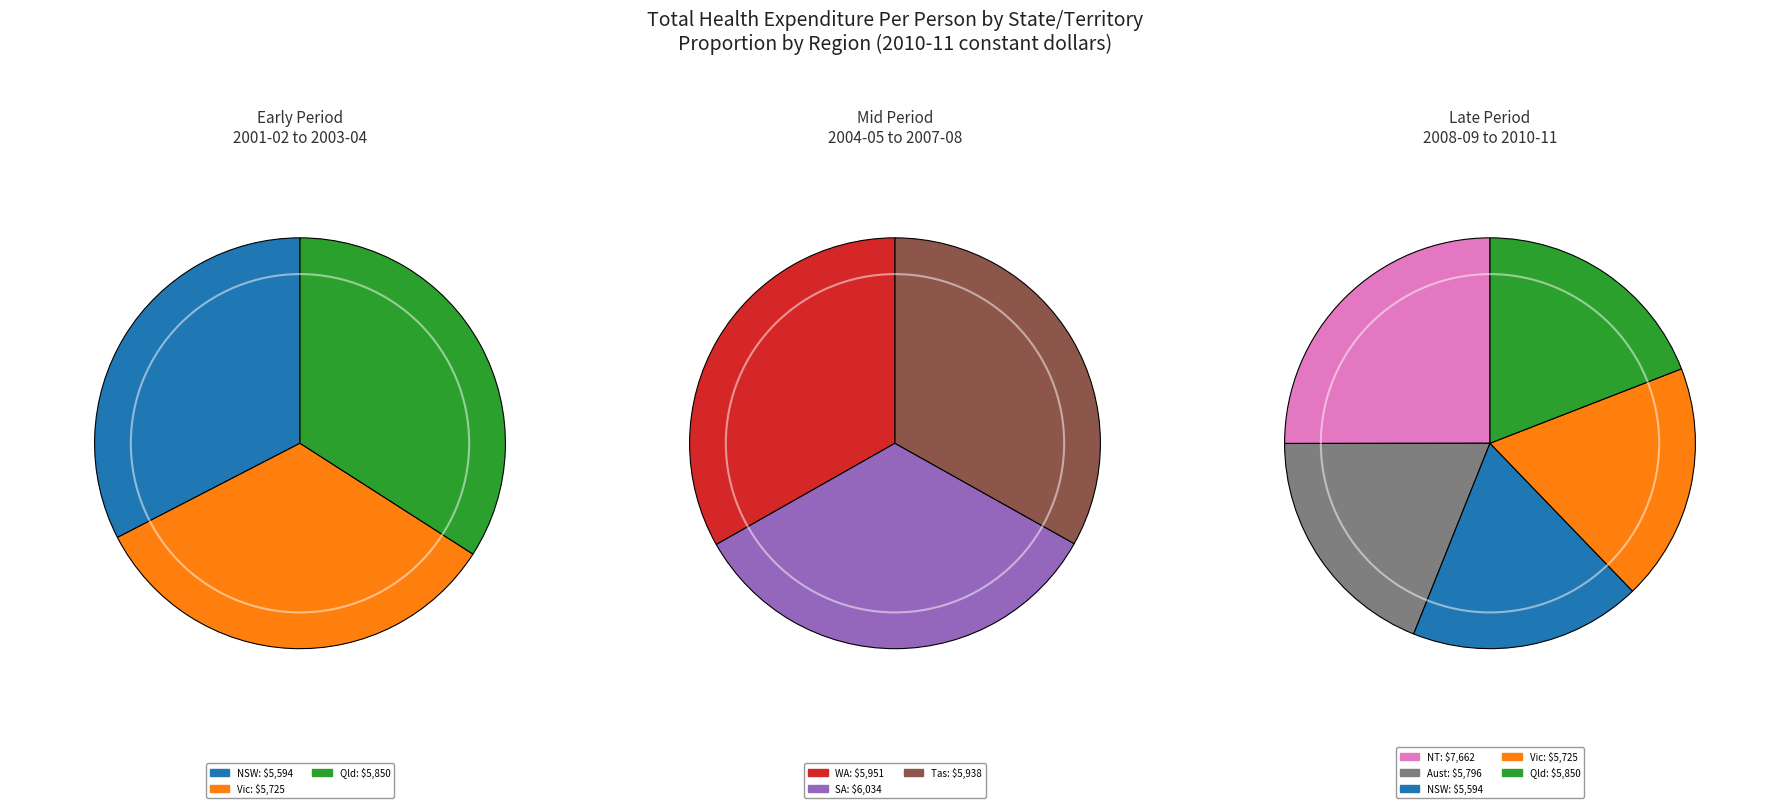

How many segments does this pie chart have?

8